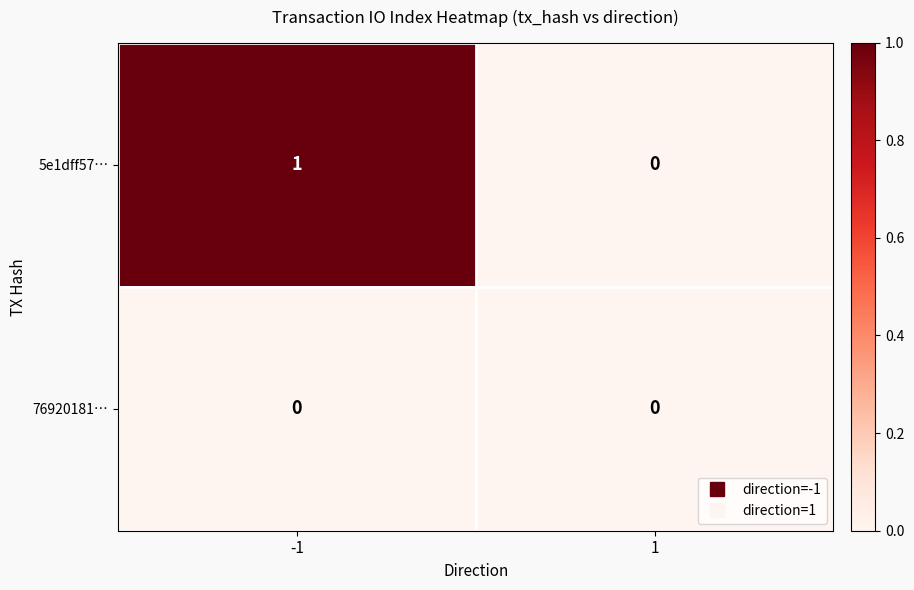

Is it true that 76920181… equals 0 at -1?

True